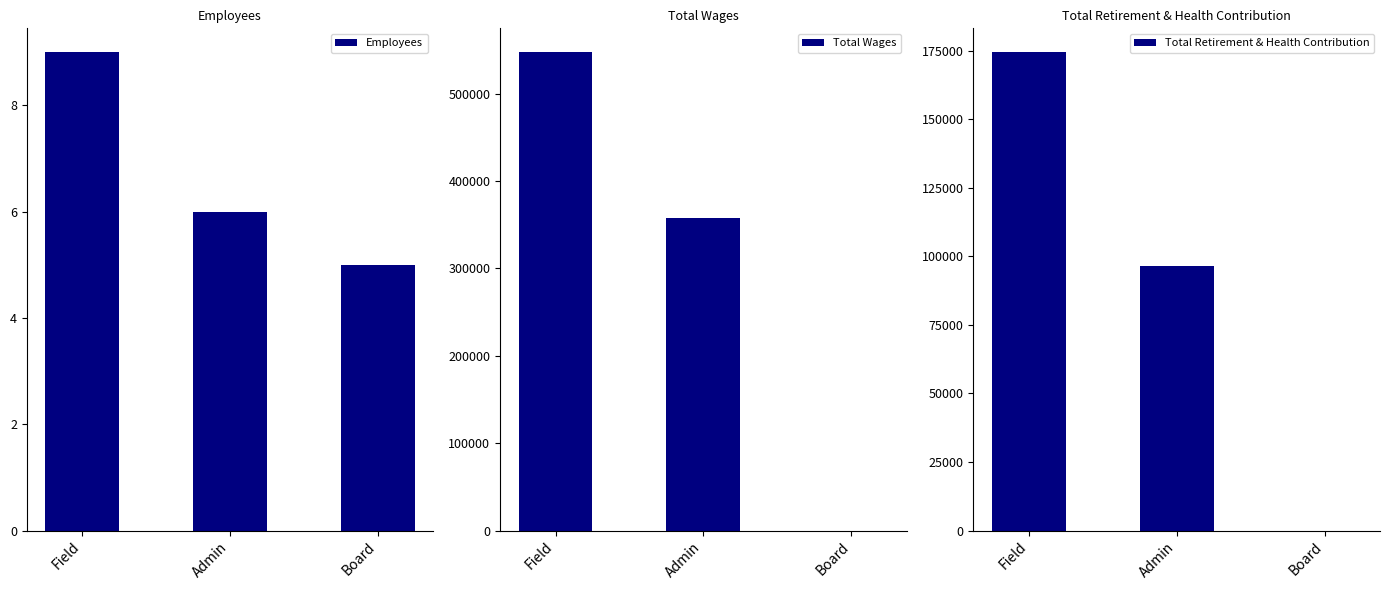

Rank the series at Field from lowest to highest value.

Employees, Total Retirement & Health Contribution, Total Wages